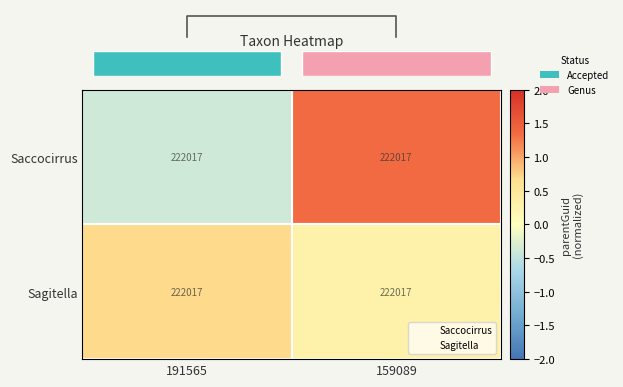

What is the difference between the Saccocirrus values at 191565 and 159089?

1.7